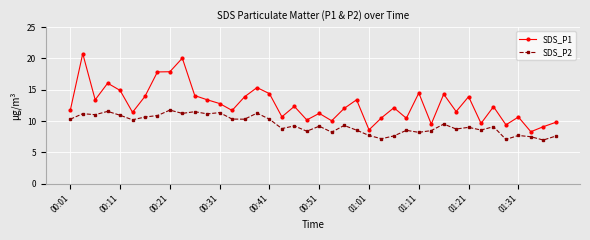

True or false: SDS_P1 has more than 0 points higher than both neighbors.

True